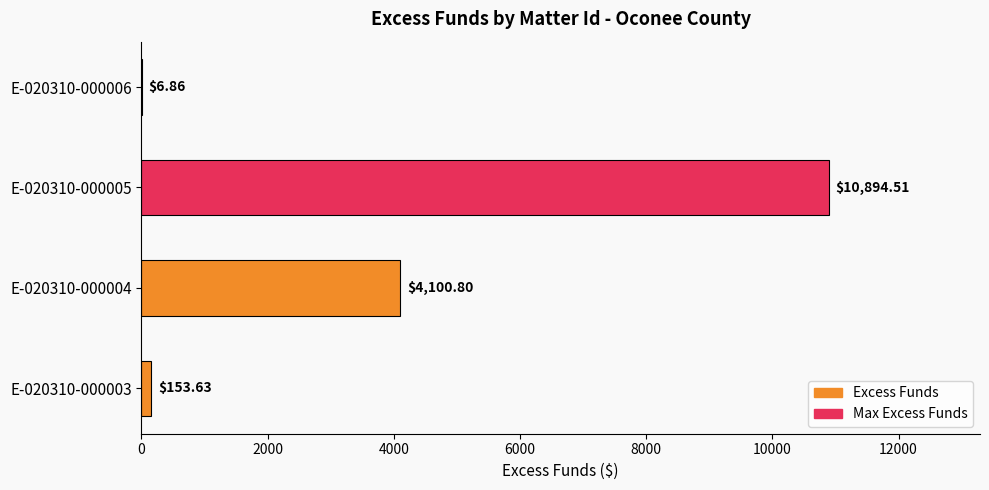

At which label is the value closest to 5450?

E-020310-000004